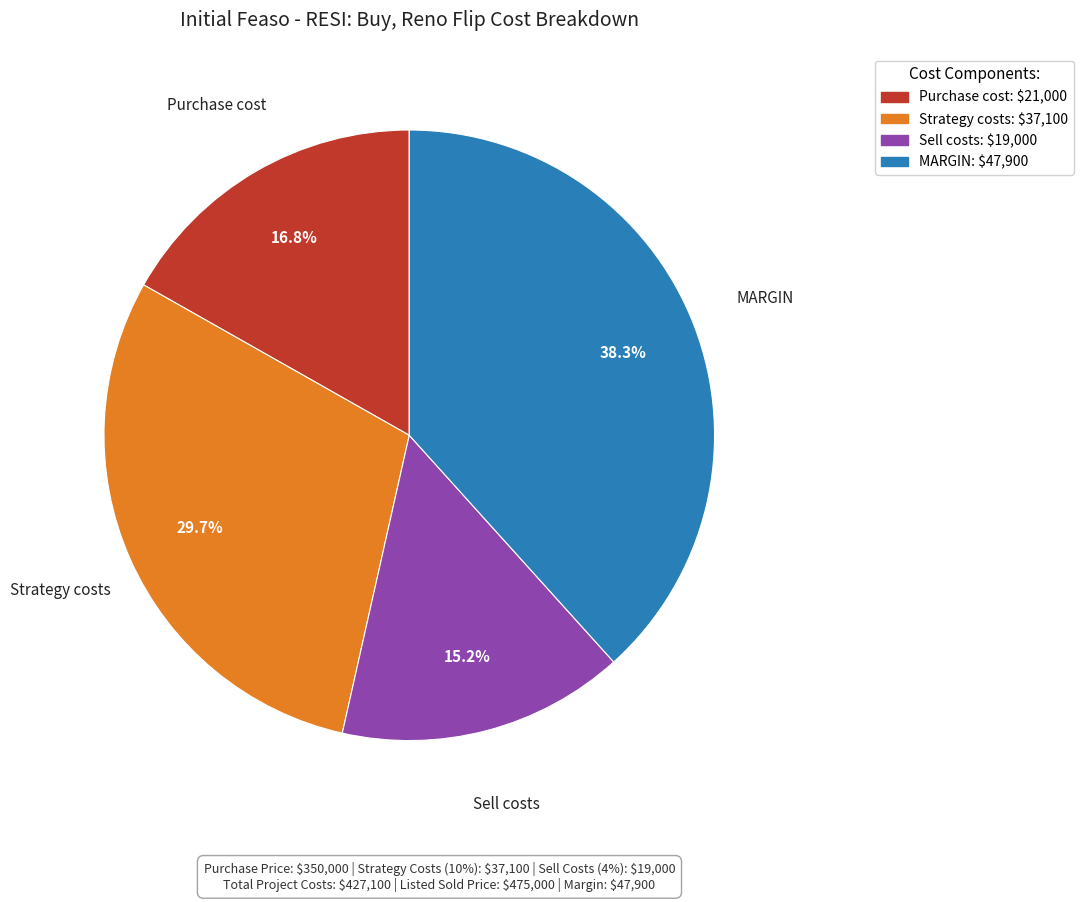

How much of the chart is everything except Strategy costs?

70.3%